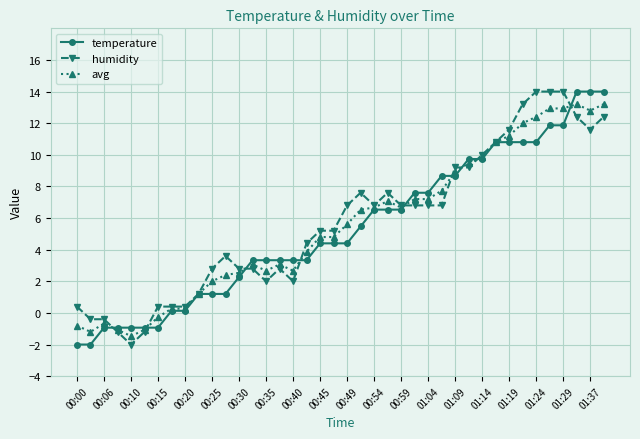

True or false: humidity has more than 0 interior local peaks.

True